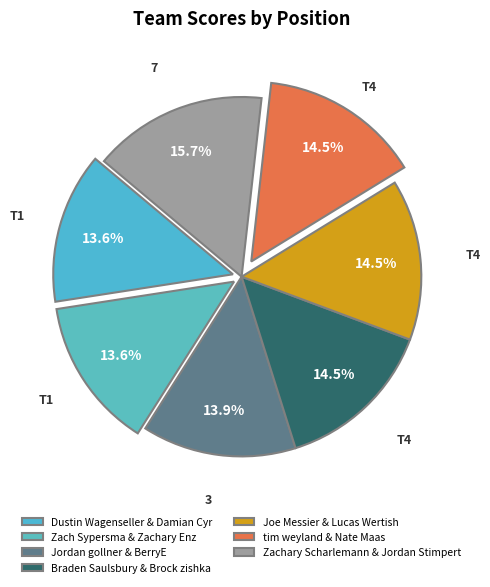

How many segments does this pie chart have?

7